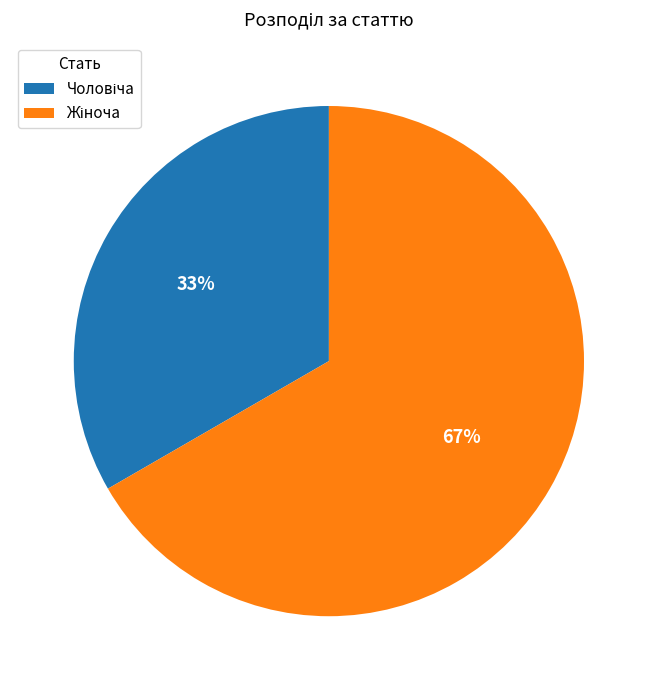

Is there a majority slice in this chart?

Yes